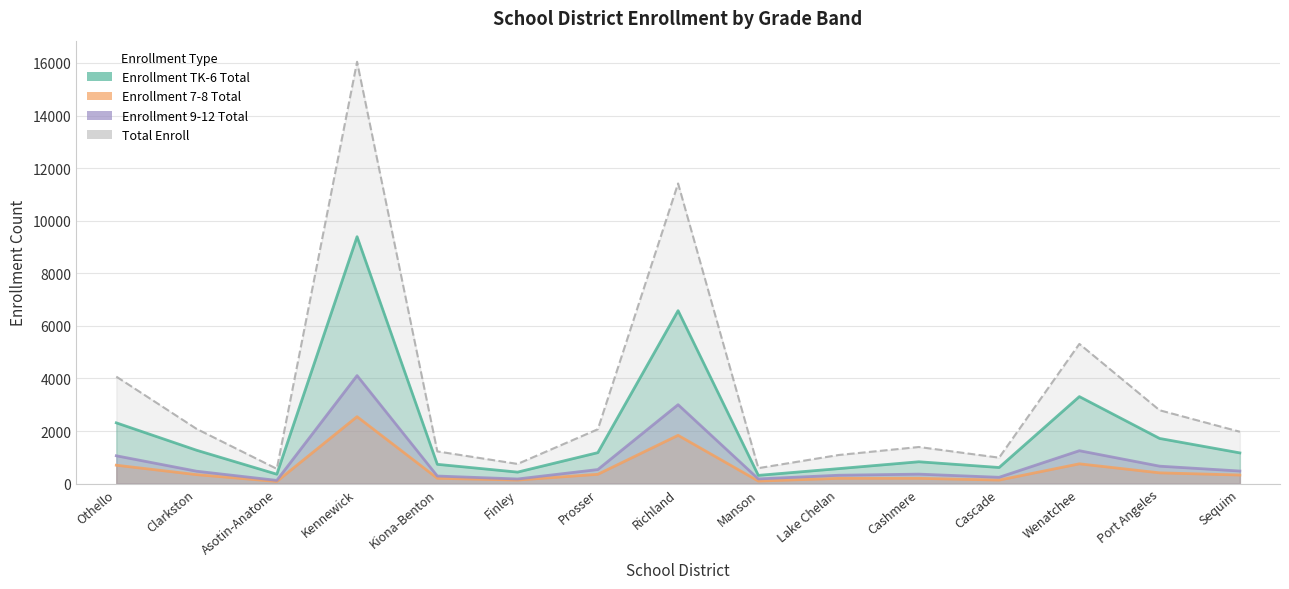

What is the value of the Total Enroll point at the 2nd from the left?

2083.1